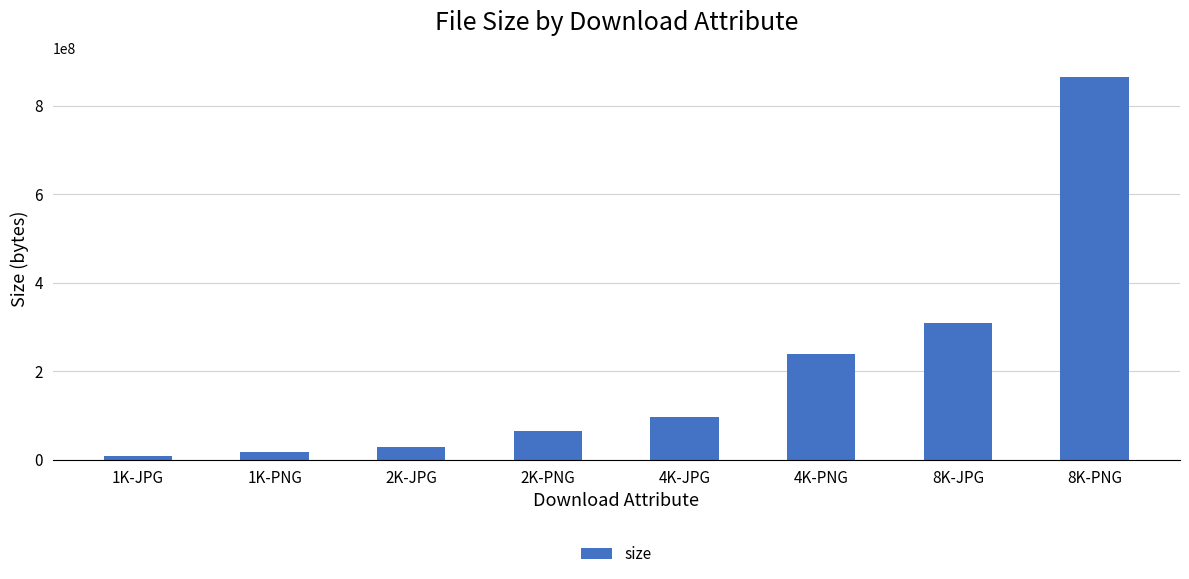

Rank the categories by value from highest to lowest.

8K-PNG, 8K-JPG, 4K-PNG, 4K-JPG, 2K-PNG, 2K-JPG, 1K-PNG, 1K-JPG